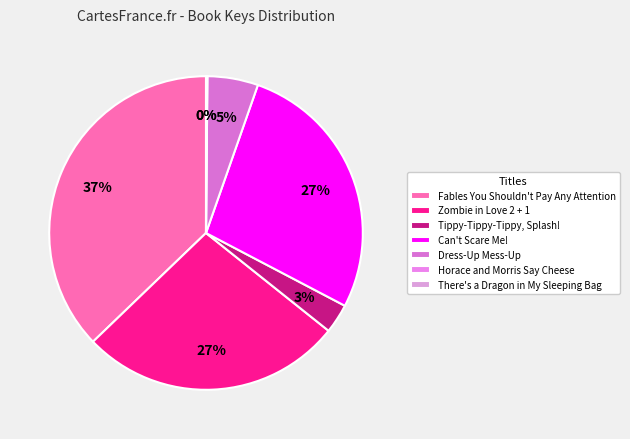

Is Dress-Up Mess-Up the majority of the pie?

No